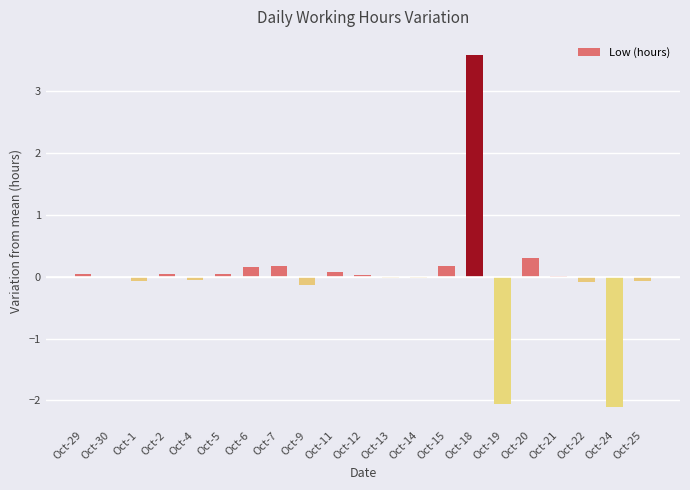

Which category has the highest value across all series?

Oct-18